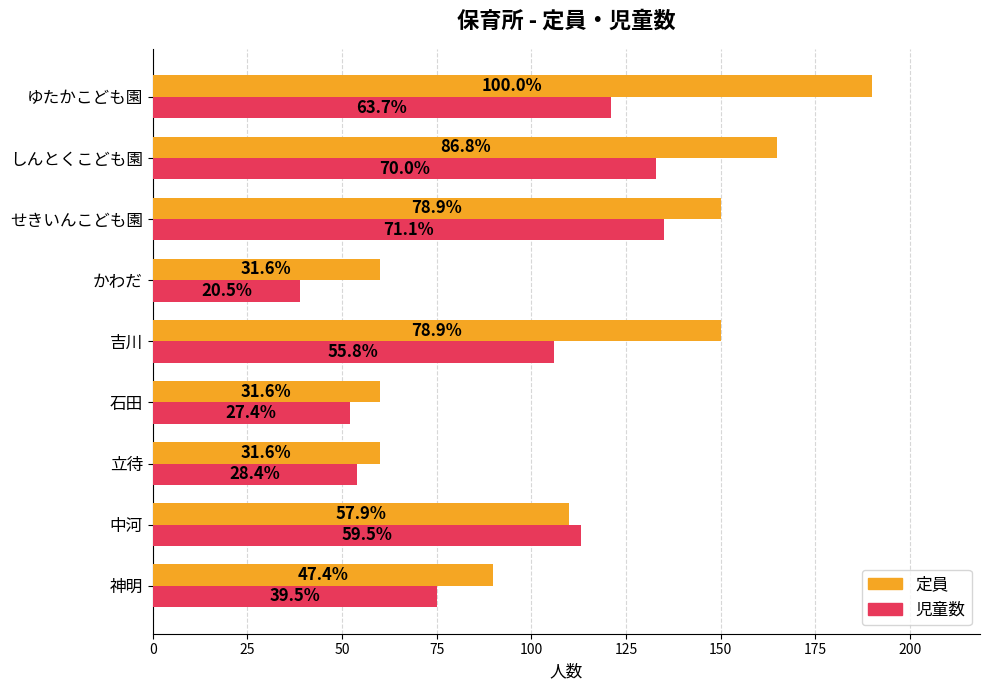

Rank the series by their maximum value, from lowest to highest.

児童数, 定員